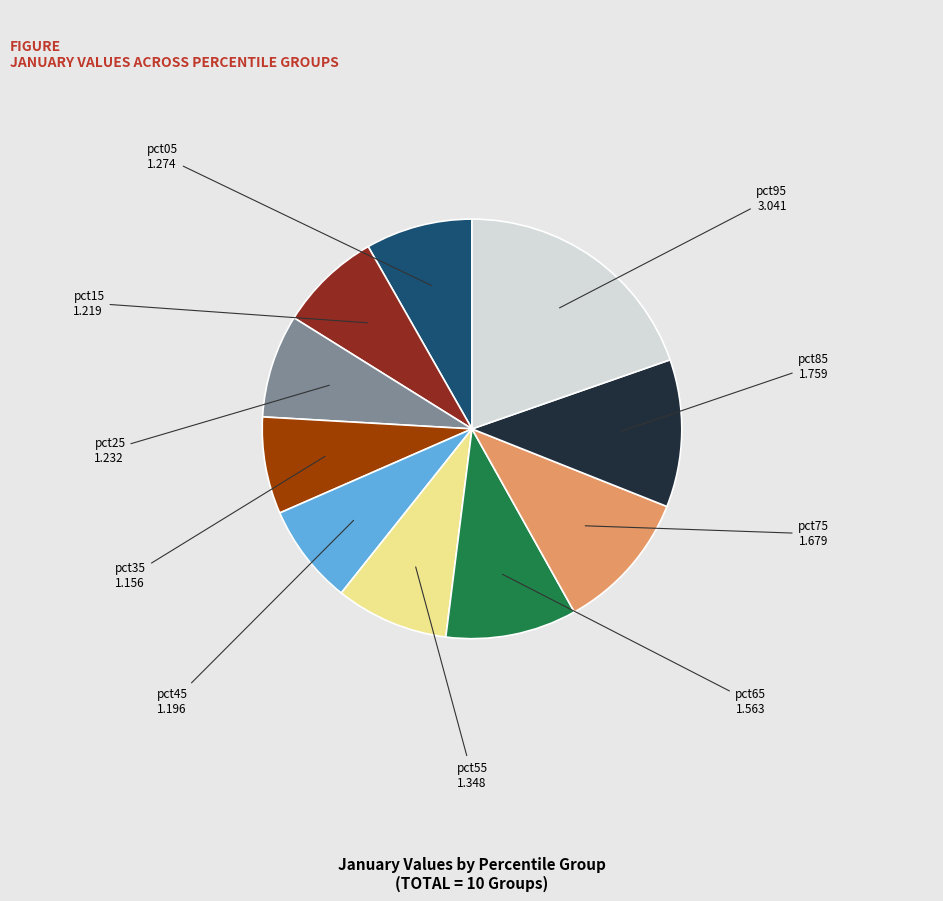

Combined, do pct55 and pct25 account for over 50%?

No